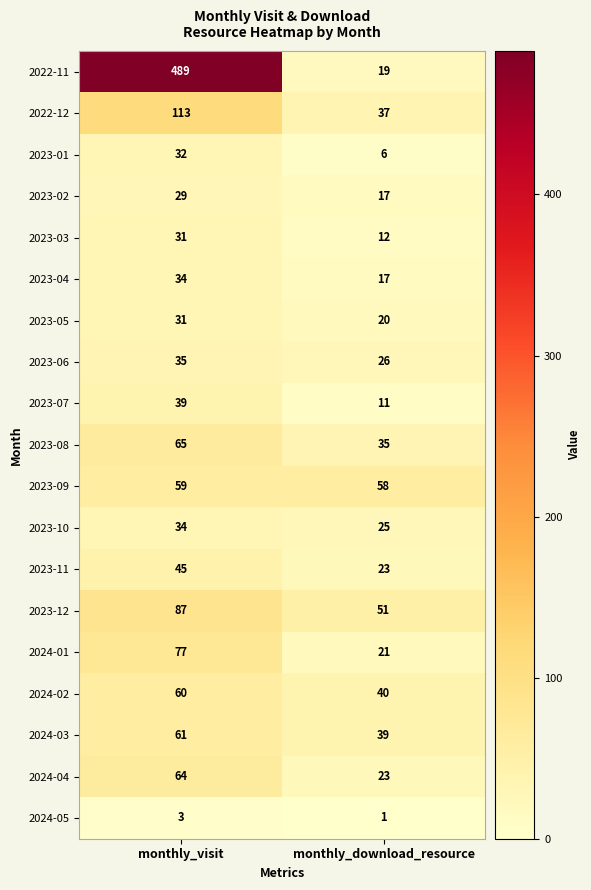

What is the sum of the 2023-07 values at monthly_download_resource and monthly_visit?

50